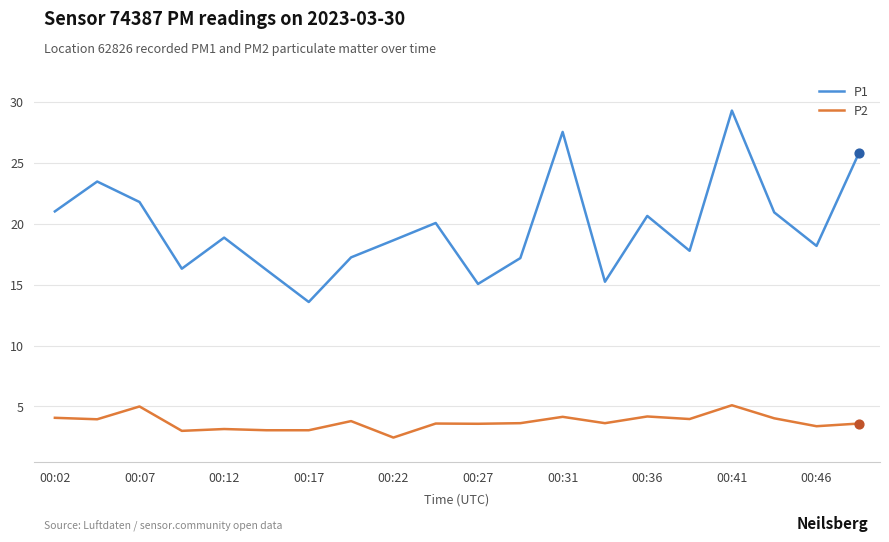

Which series has the widest spread of values?

P1